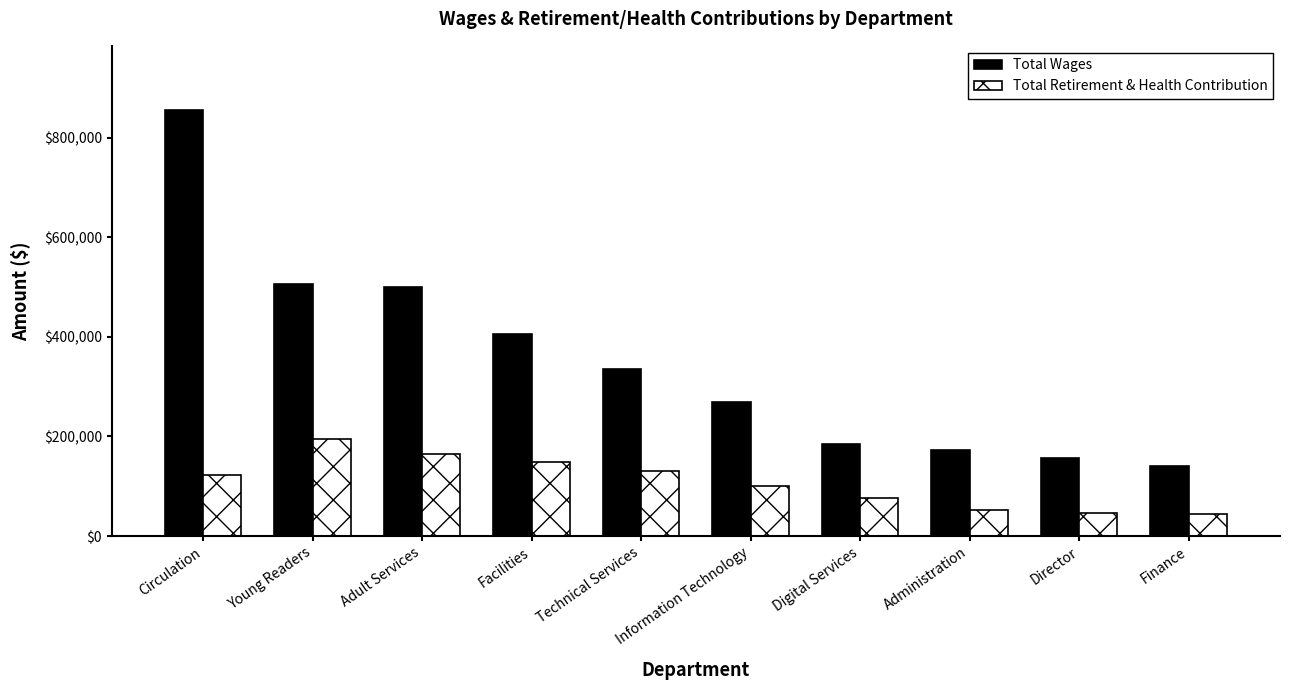

What is the difference between the maximum and minimum values in the Total Wages series?

716241